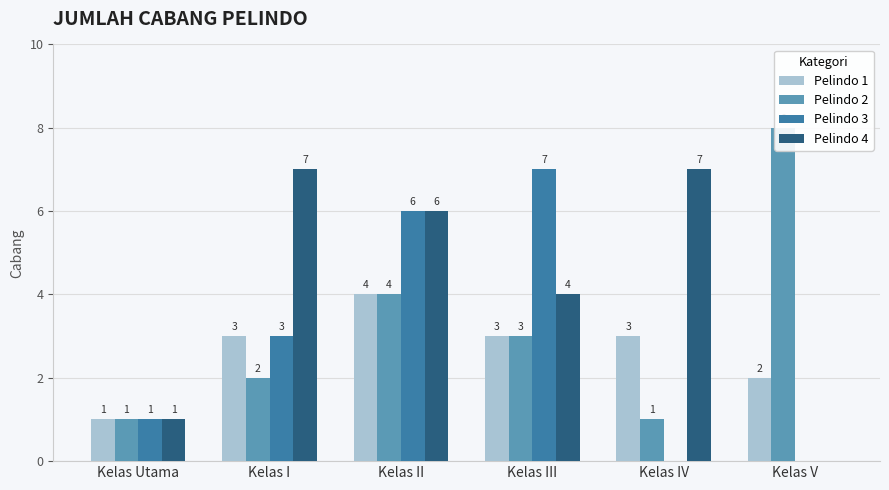

Is it true that Pelindo 1 equals 1 at Kelas V?

False